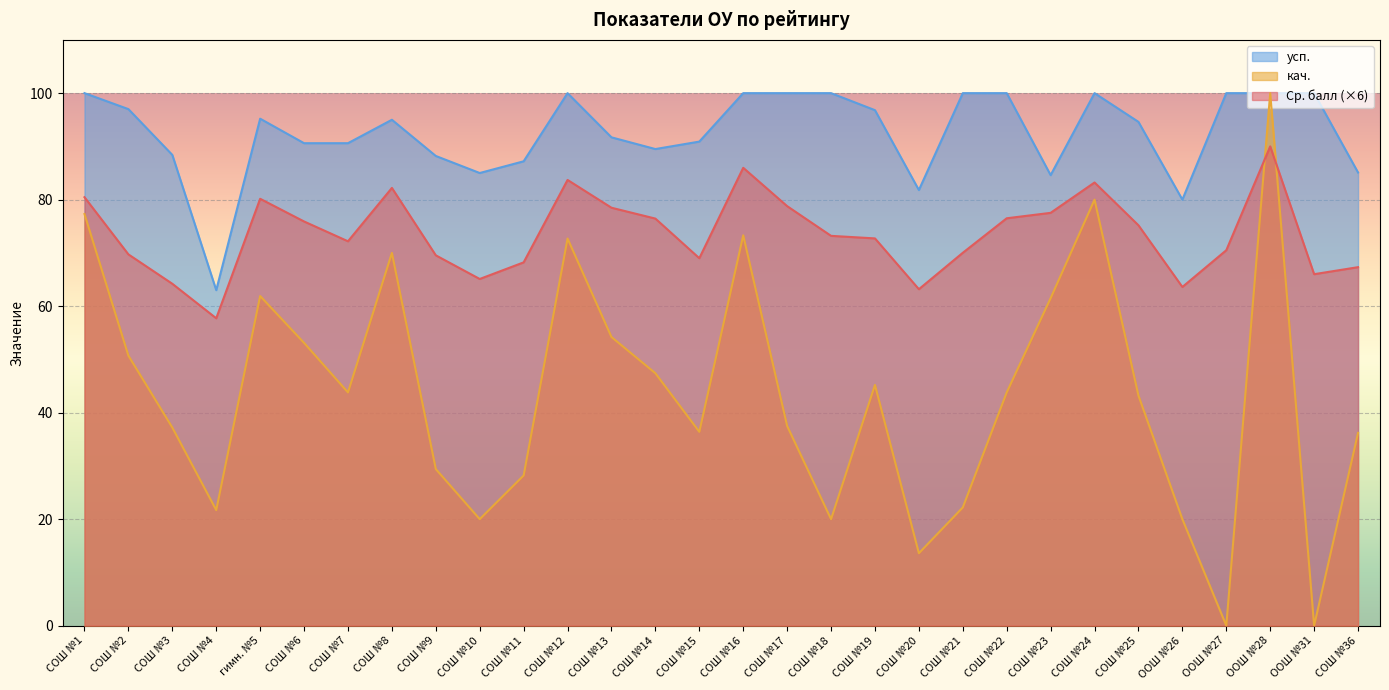

What is the difference between the кач. values at СОШ №2 and СОШ №3?

13.5